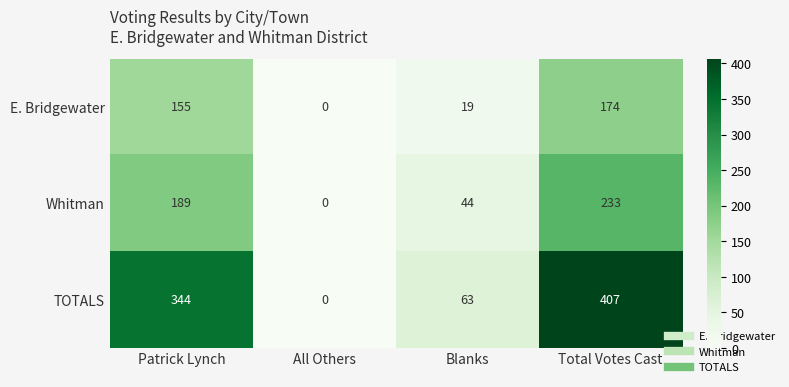

Count the number of data series in this chart.

3